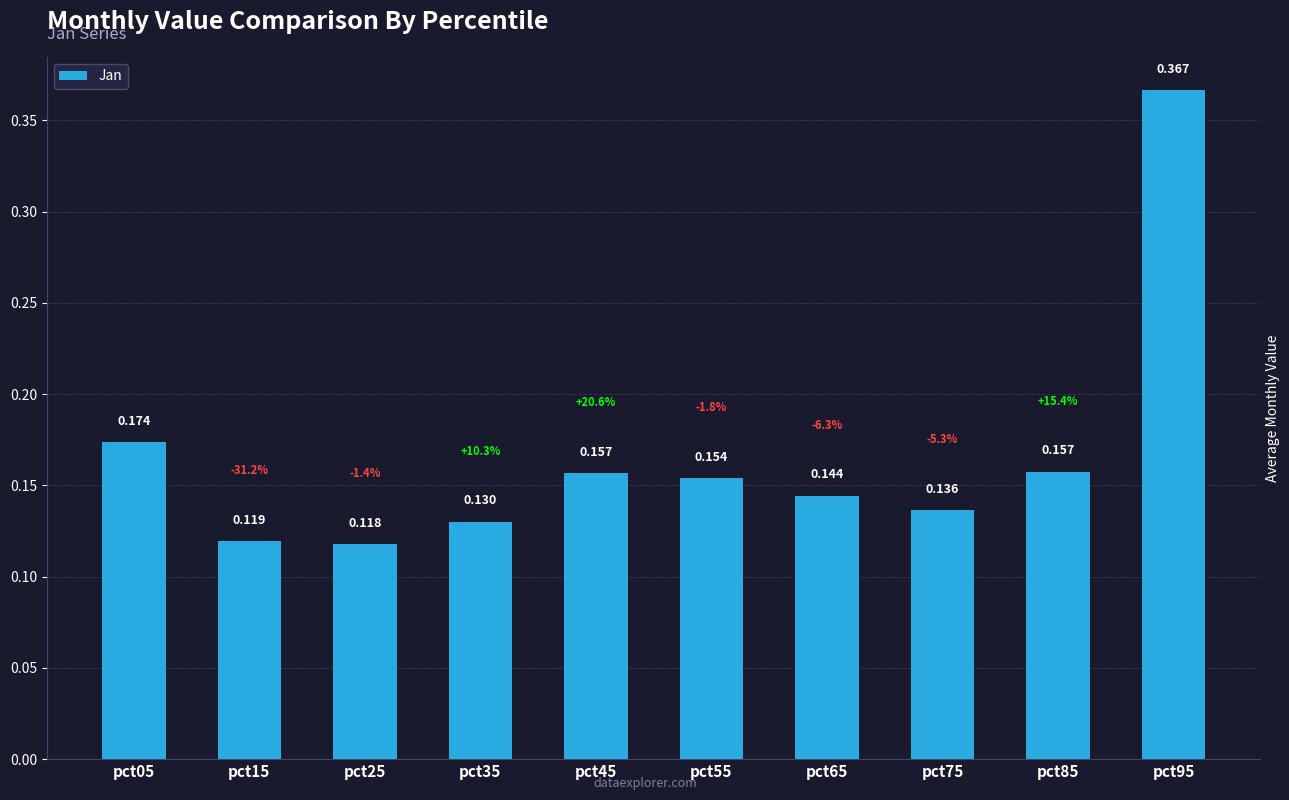

Does the chart contain any negative values?

No